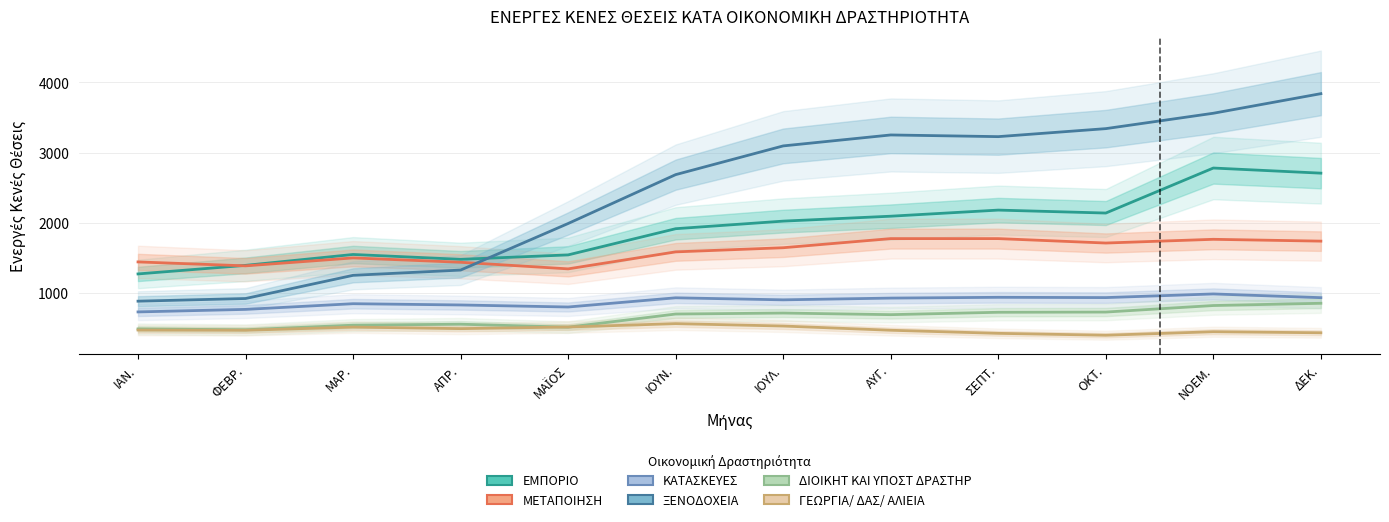

Reading right to left, list all the values displayed in this chart.

ΕΜΠΟΡΙΟ: ΔΕΚ.=2707	ΝΟΕΜ.=2780	ΟΚΤ.=2139	ΣΕΠΤ.=2181	ΑΥΓ.=2094	ΙΟΥΛ.=2024	ΙΟΥΝ.=1916	ΜΑΪΟΣ=1543	ΑΠΡ.=1480	ΜΑΡ.=1549	ΦΕΒΡ.=1394	ΙΑΝ.=1272
ΜΕΤΑΠΟΙΗΣΗ: ΔΕΚ.=1739	ΝΟΕΜ.=1765	ΟΚΤ.=1712	ΣΕΠΤ.=1775	ΑΥΓ.=1775	ΙΟΥΛ.=1645	ΙΟΥΝ.=1586	ΜΑΪΟΣ=1344	ΑΠΡ.=1438	ΜΑΡ.=1500	ΦΕΒΡ.=1387	ΙΑΝ.=1443
ΚΑΤΑΣΚΕΥΕΣ: ΔΕΚ.=934	ΝΟΕΜ.=987	ΟΚΤ.=935	ΣΕΠΤ.=939	ΑΥΓ.=928	ΙΟΥΛ.=903	ΙΟΥΝ.=932	ΜΑΪΟΣ=801	ΑΠΡ.=830	ΜΑΡ.=848	ΦΕΒΡ.=767	ΙΑΝ.=731
ΞΕΝΟΔΟΧΕΙΑ: ΔΕΚ.=3839	ΝΟΕΜ.=3560	ΟΚΤ.=3341	ΣΕΠΤ.=3227	ΑΥΓ.=3251	ΙΟΥΛ.=3095	ΙΟΥΝ.=2686	ΜΑΪΟΣ=1990	ΑΠΡ.=1327	ΜΑΡ.=1252	ΦΕΒΡ.=922	ΙΑΝ.=884
ΔΙΟΙΚΗΤ ΚΑΙ ΥΠΟΣΤ ΔΡΑΣΤΗΡ: ΔΕΚ.=854	ΝΟΕΜ.=822	ΟΚΤ.=729	ΣΕΠΤ.=726	ΑΥΓ.=692	ΙΟΥΛ.=715	ΙΟΥΝ.=701	ΜΑΪΟΣ=514	ΑΠΡ.=556	ΜΑΡ.=542	ΦΕΒΡ.=477	ΙΑΝ.=489
ΓΕΩΡΓΙΑ/ ΔΑΣ/ ΑΛΙΕΙΑ: ΔΕΚ.=434	ΝΟΕΜ.=449	ΟΚΤ.=399	ΣΕΠΤ.=426	ΑΥΓ.=470	ΙΟΥΛ.=530	ΙΟΥΝ.=564	ΜΑΪΟΣ=516	ΑΠΡ.=493	ΜΑΡ.=515	ΦΕΒΡ.=470	ΙΑΝ.=473